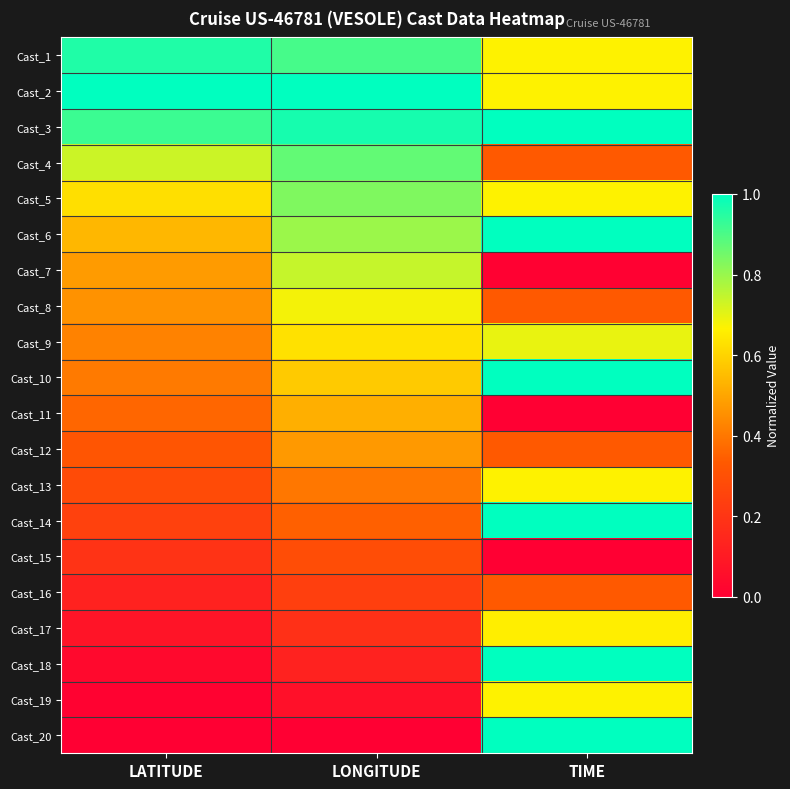

What is the difference between the highest and lowest values at LATITUDE?

1.0